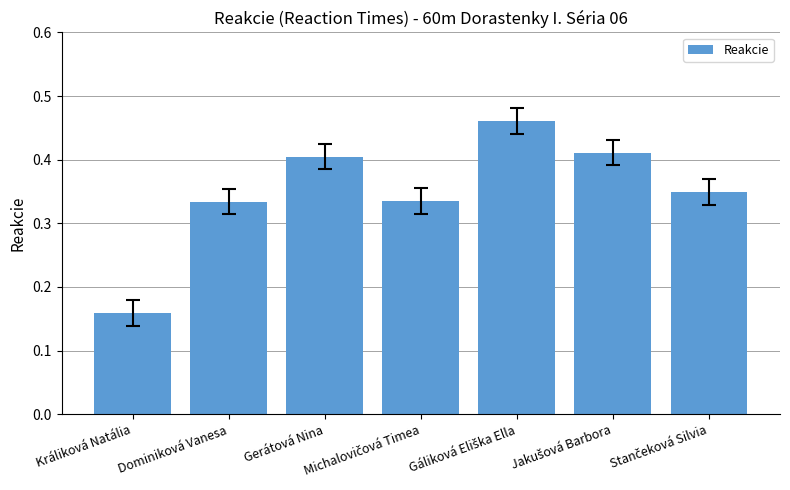

What is the sum of all values?

2.5